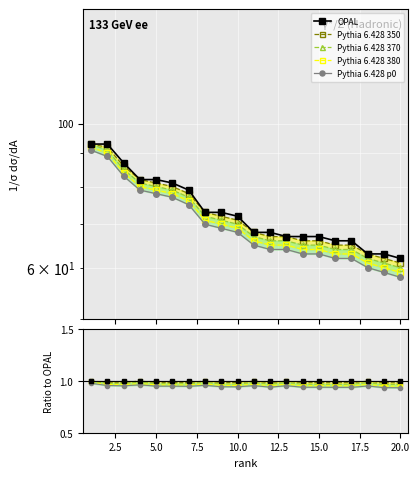

In Pythia 6.428 350, how many points are lower than both neighbors (excluding endpoints)?

4